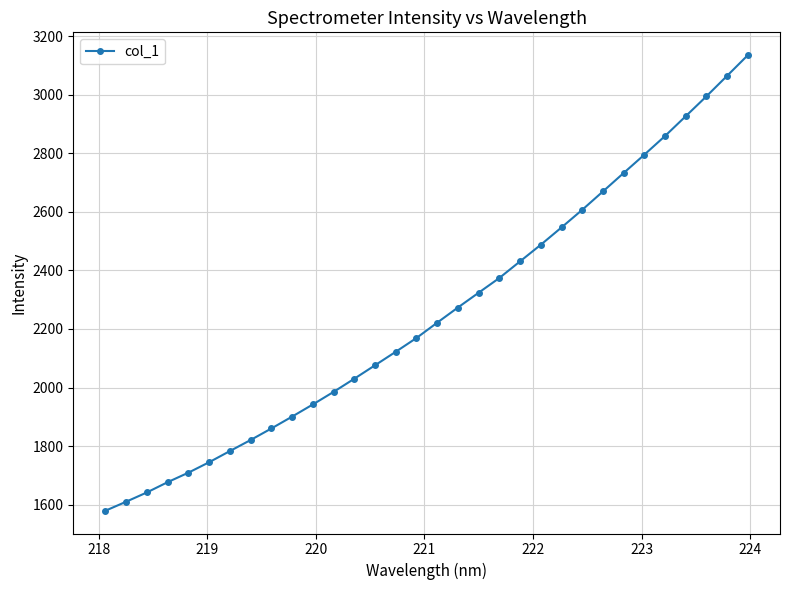

How many values are below 2221?

16